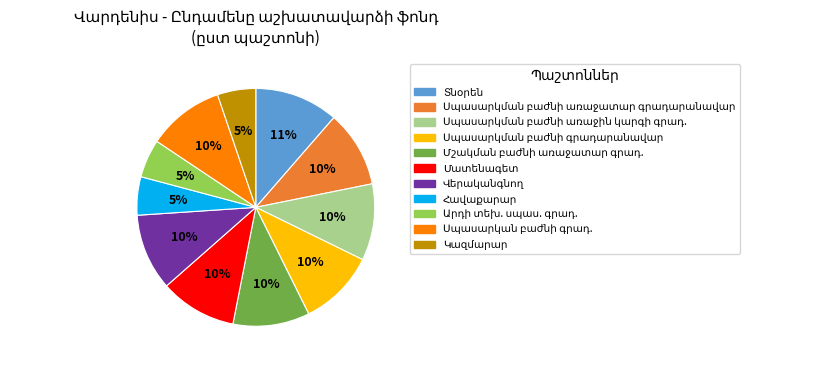

Does any single category account for the majority?

No